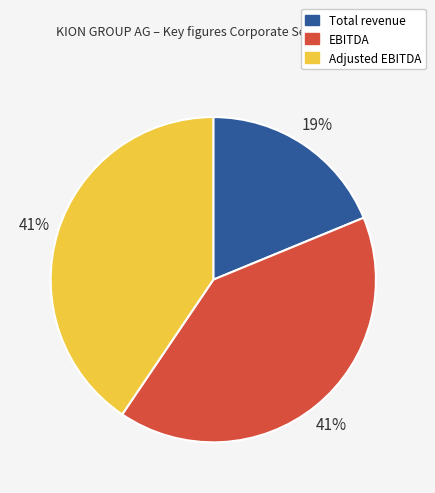

To the nearest percent, what is the difference between the EBITDA and Total revenue slice percentages?

22%